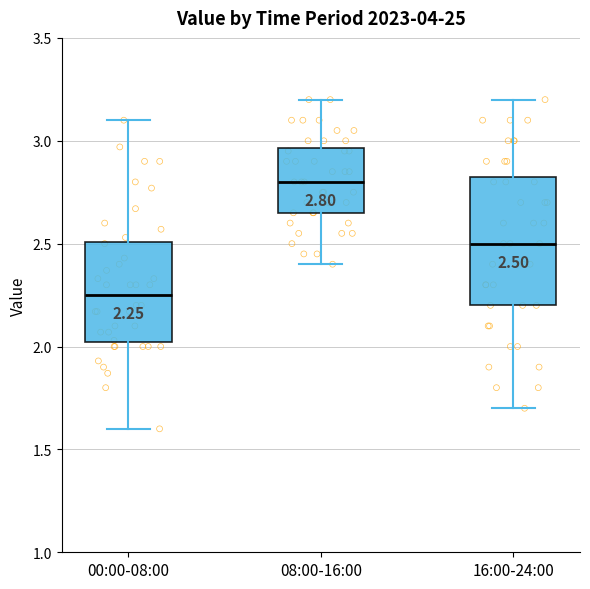

Comparing the boxes themselves (not the whiskers), which one is the tallest?

16:00-24:00